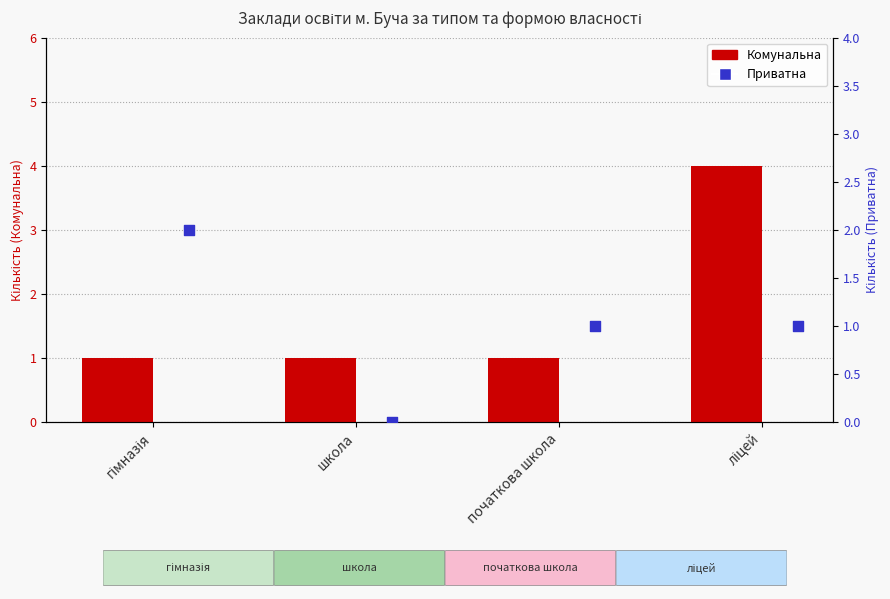

What is the total value across all series at ліцей?

5